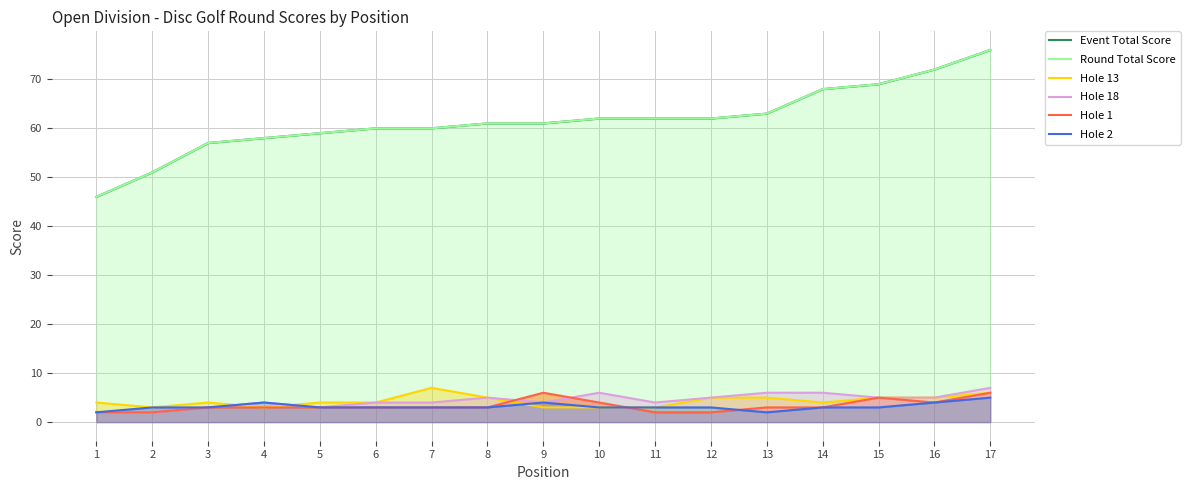

Where is Hole 18 nearest to the value 4?

4